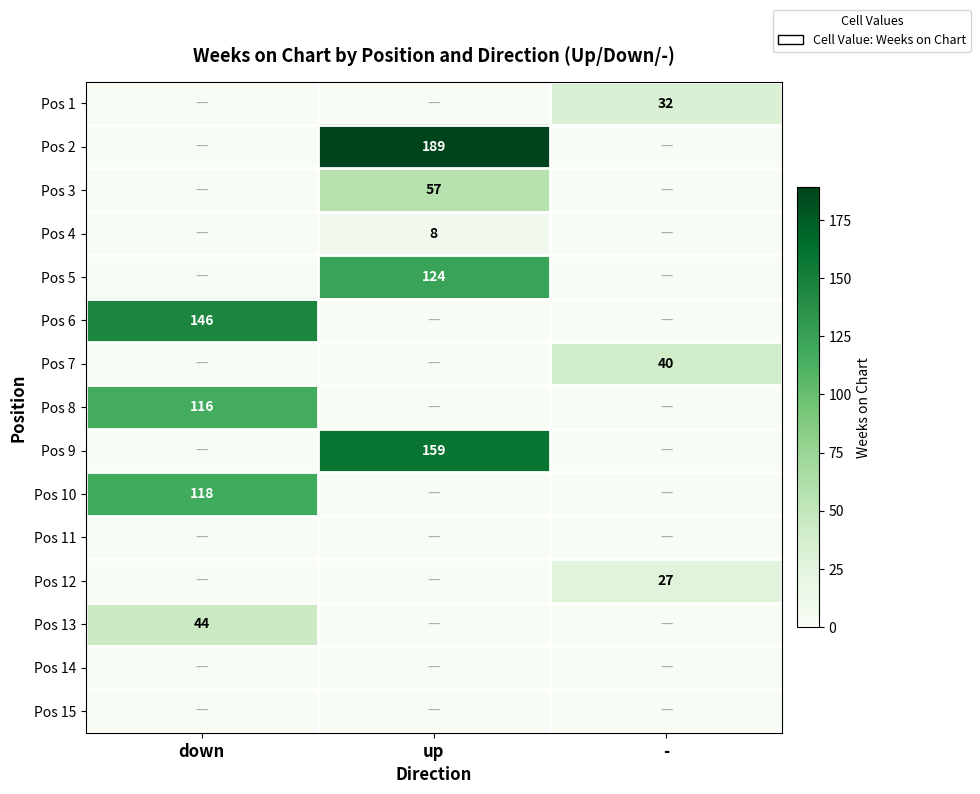

The value of Pos 9 at up is 38. True or false?

False